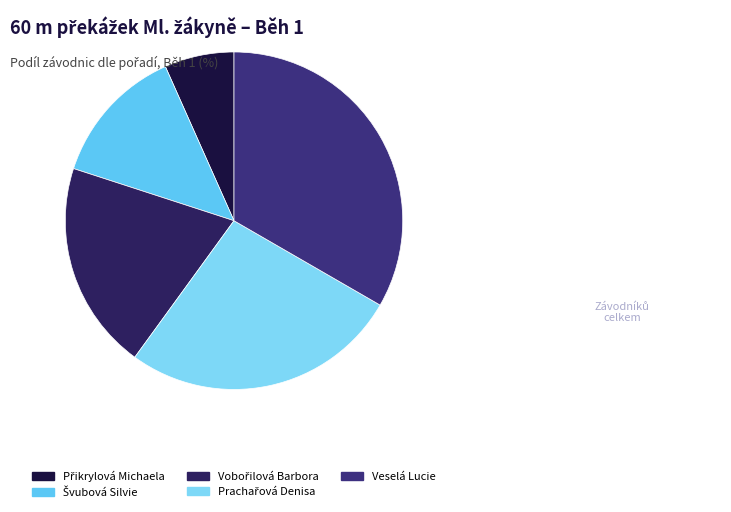

Which category has the smallest portion of the pie?

Přikrylová Michaela